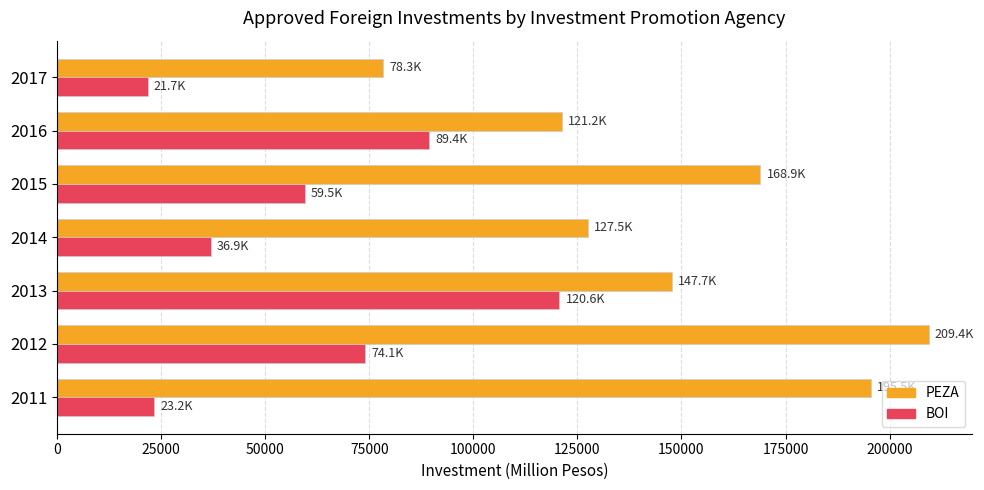

What are all the series names shown in the legend?

PEZA, BOI